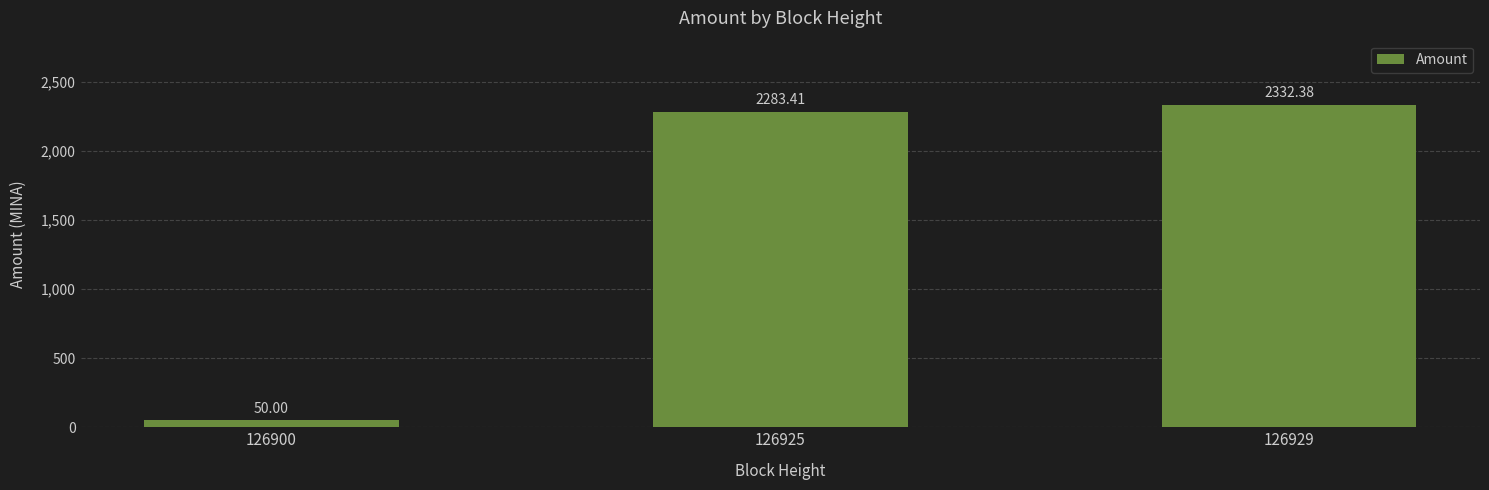

What is the change in value from 126925 to 126929?

+49.0